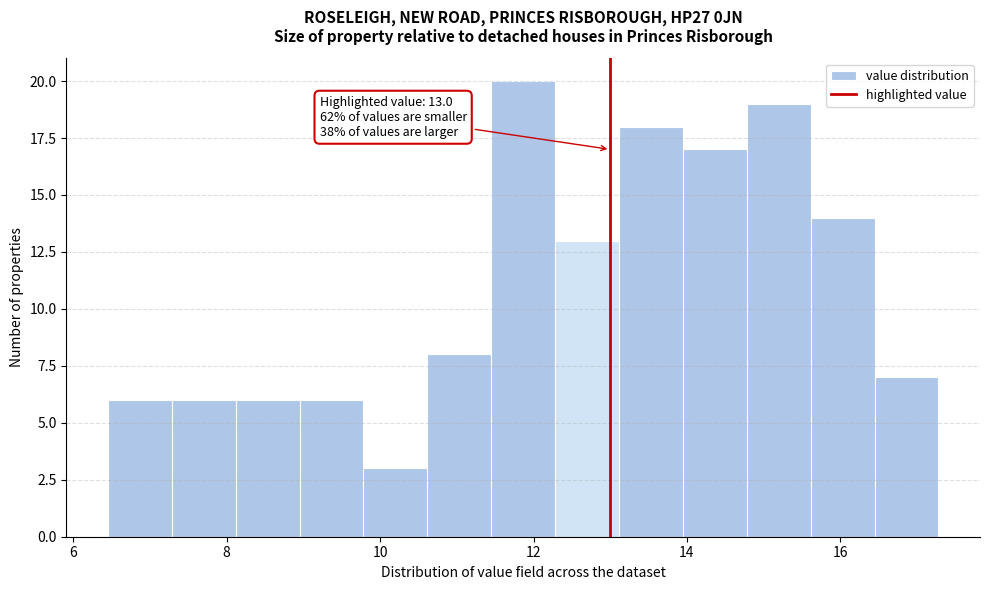

Over which range of the x-axis is the bar tallest?

11.4 to 12.2